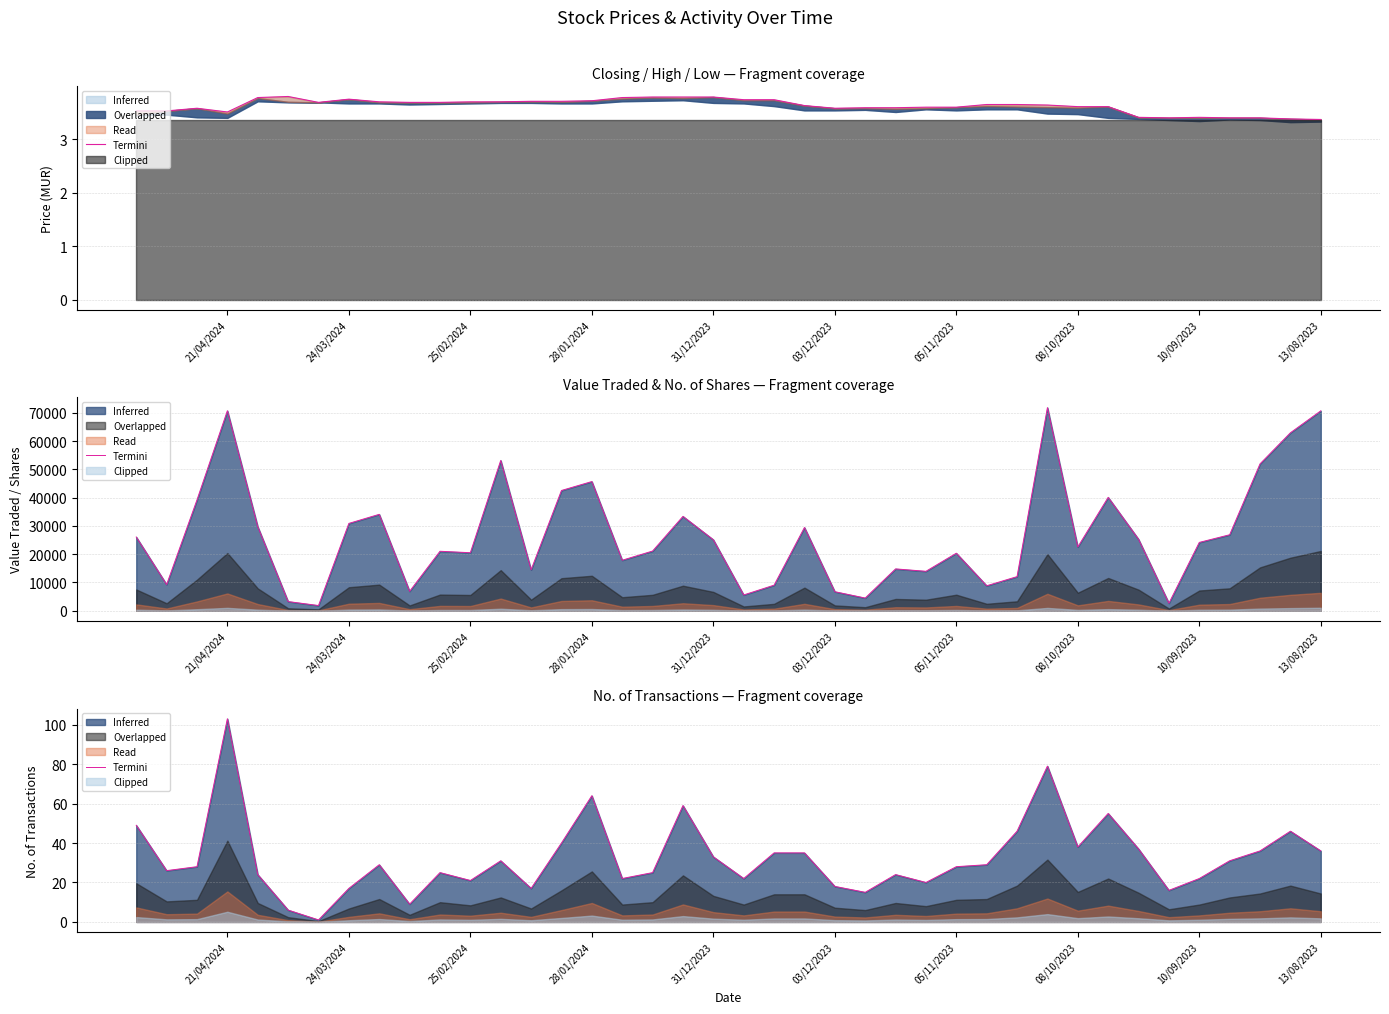

Does the chart display data point markers on the line(s)?

No